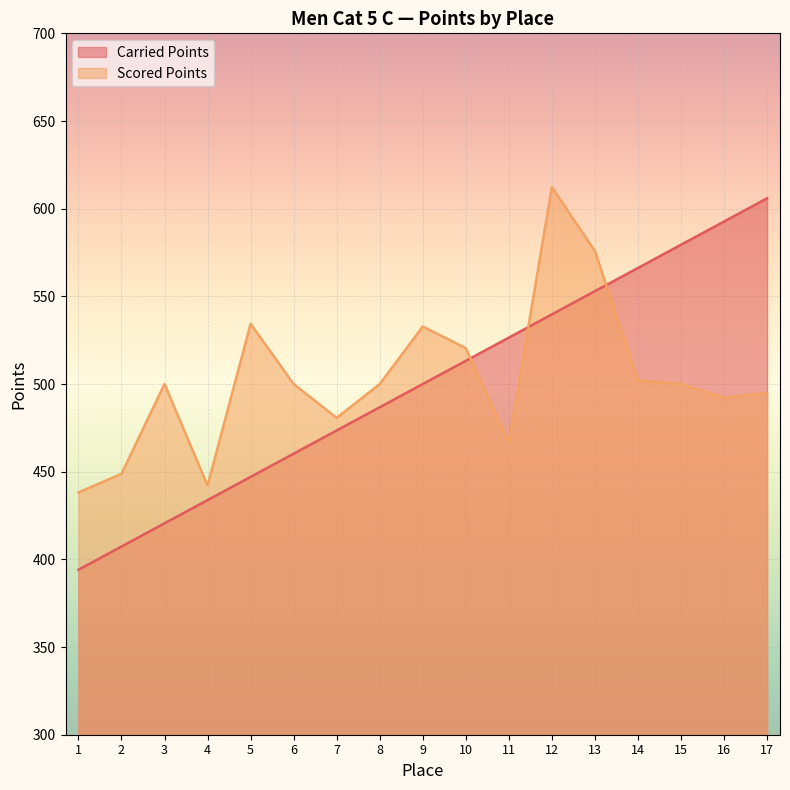

The value of Scored Points at 10 is 520.5. True or false?

True